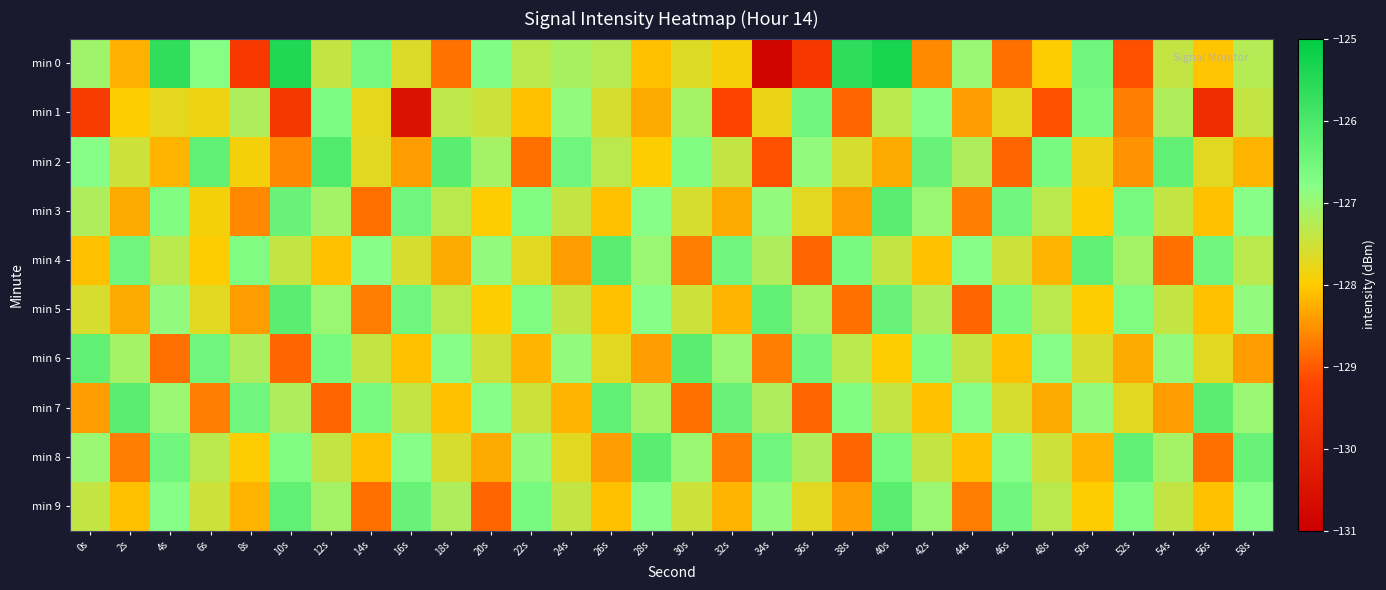

What is the total value across all series at 2s?

-1276.9